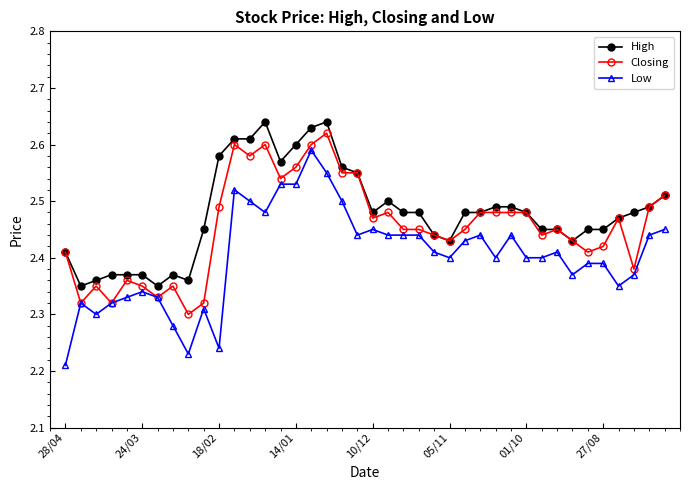

Does the chart have visible grid lines?

No